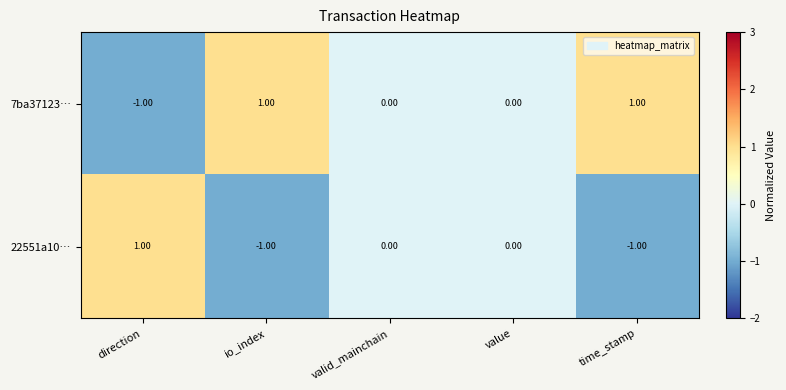

At time_stamp, list the series in order from largest to smallest.

7ba37123…, 22551a10…